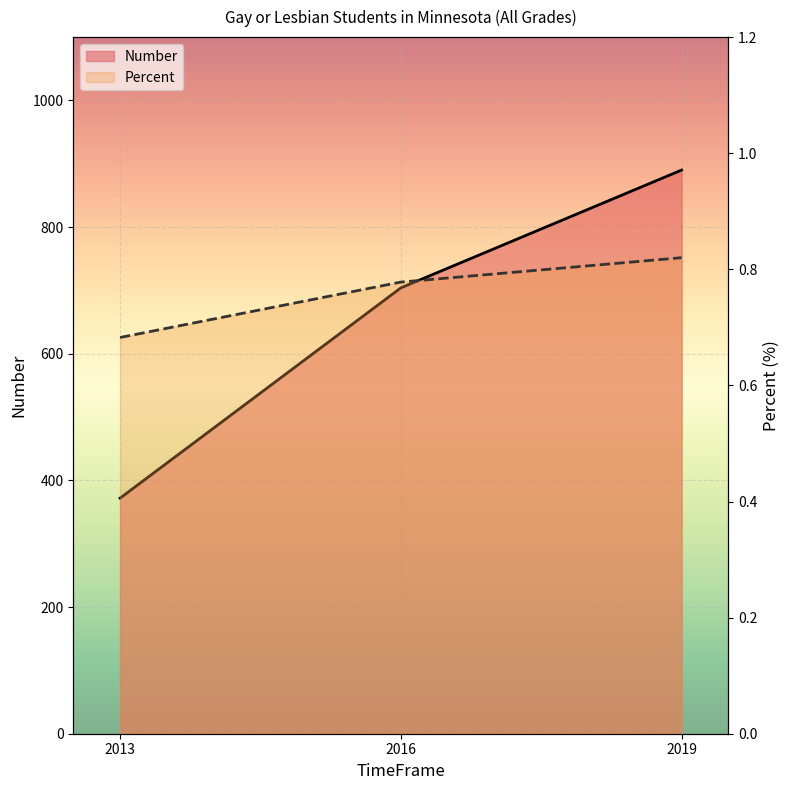

What is the difference between the maximum and minimum values in the Percent (line) series?

0.1